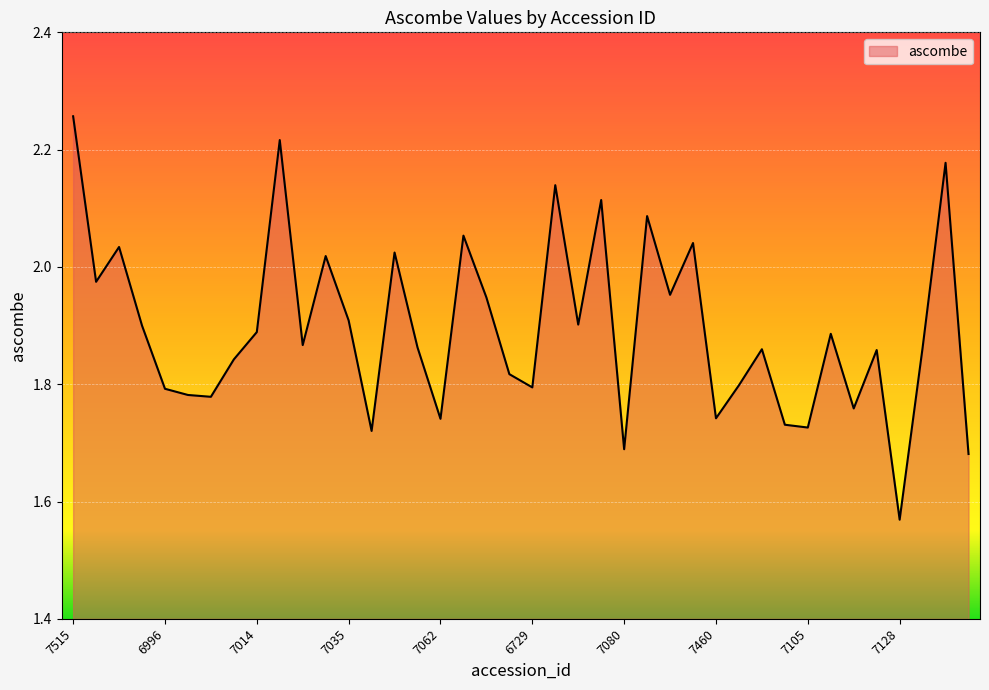

Count the number of data series in this chart.

1